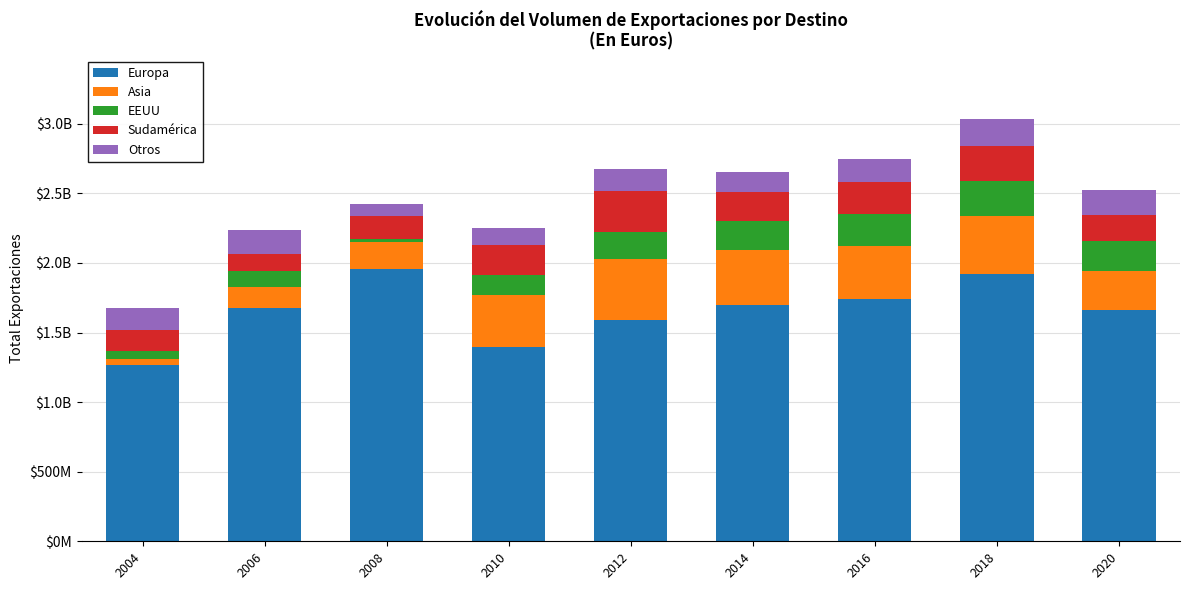

What is the value of the Europa bar at the 6th from the left?

1695499875.0